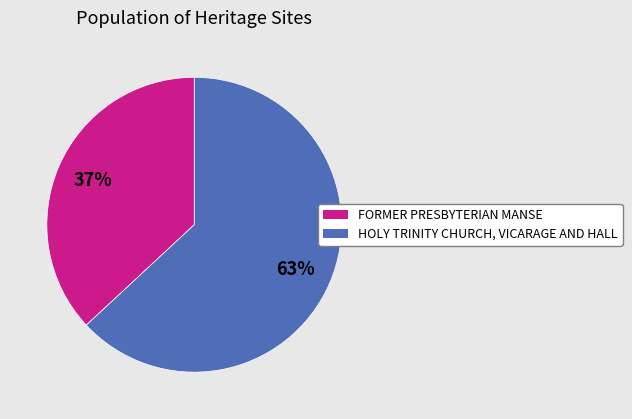

Which slice is the largest?

HOLY TRINITY CHURCH, VICARAGE AND HALL